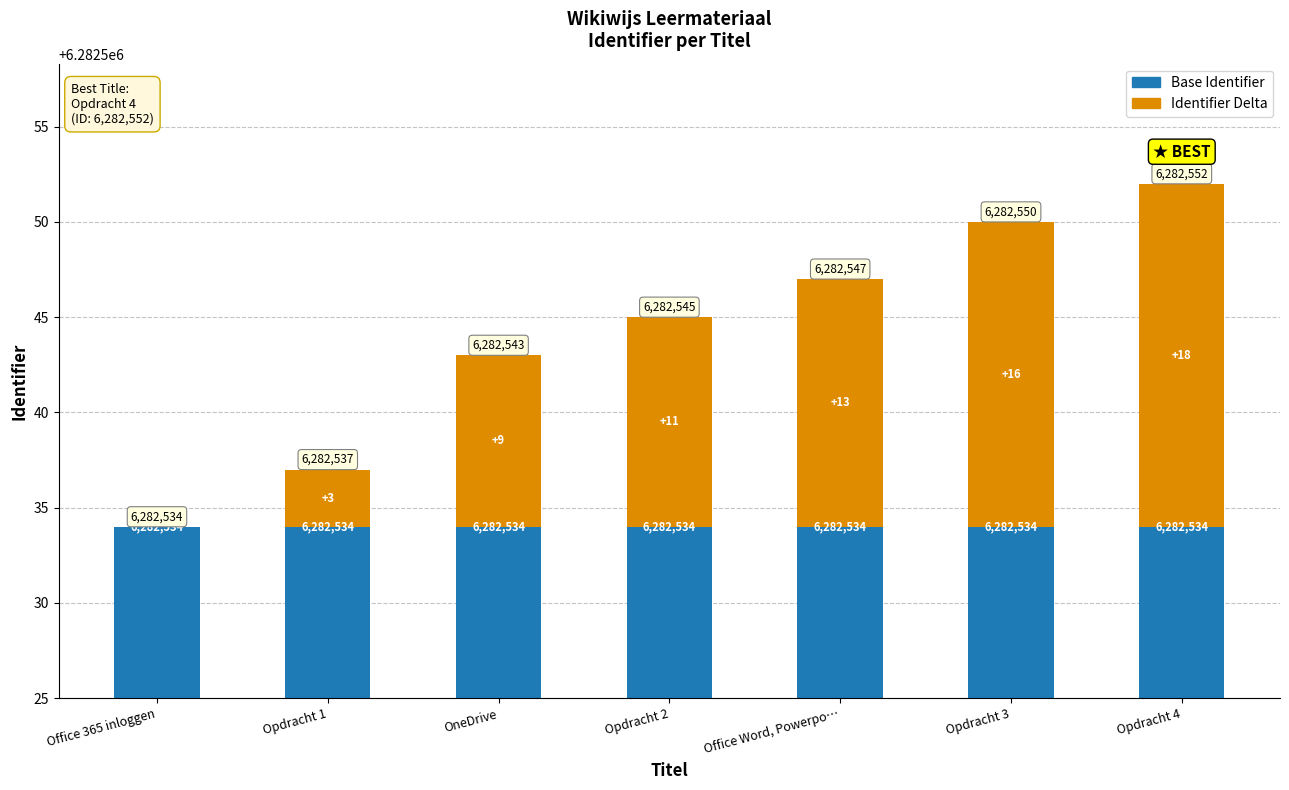

Are the bars horizontal?

No